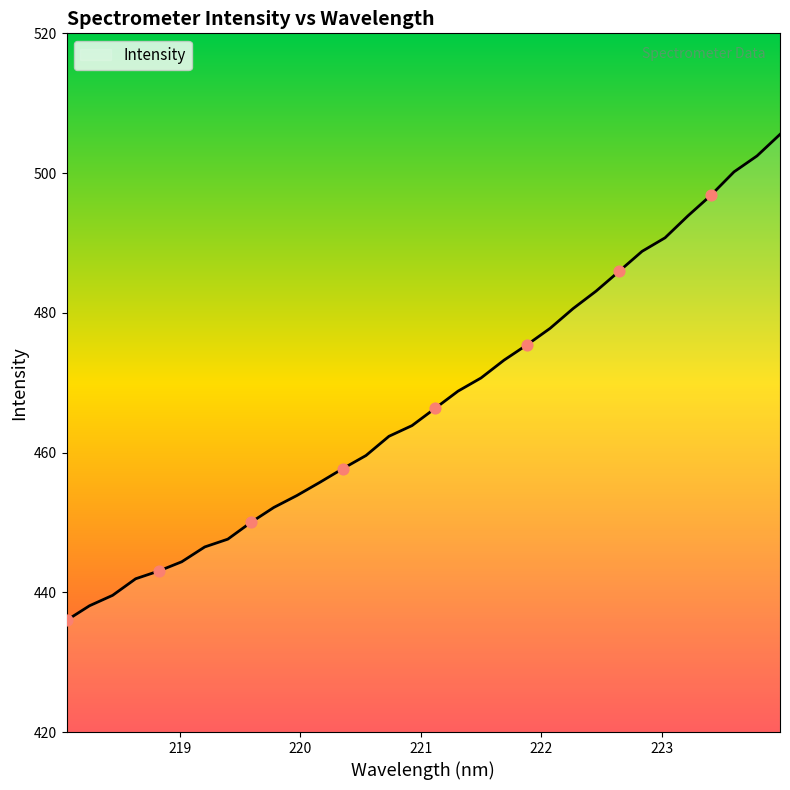

What is the difference between the maximum and minimum values?

69.6